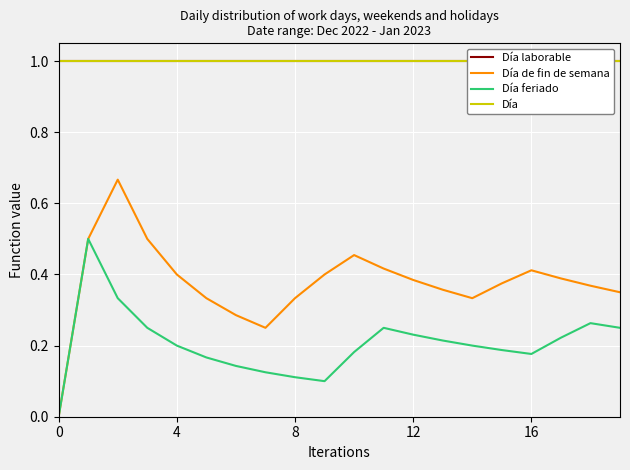

The Día de fin de semana series shows 0.6 at 12. True or false?

False